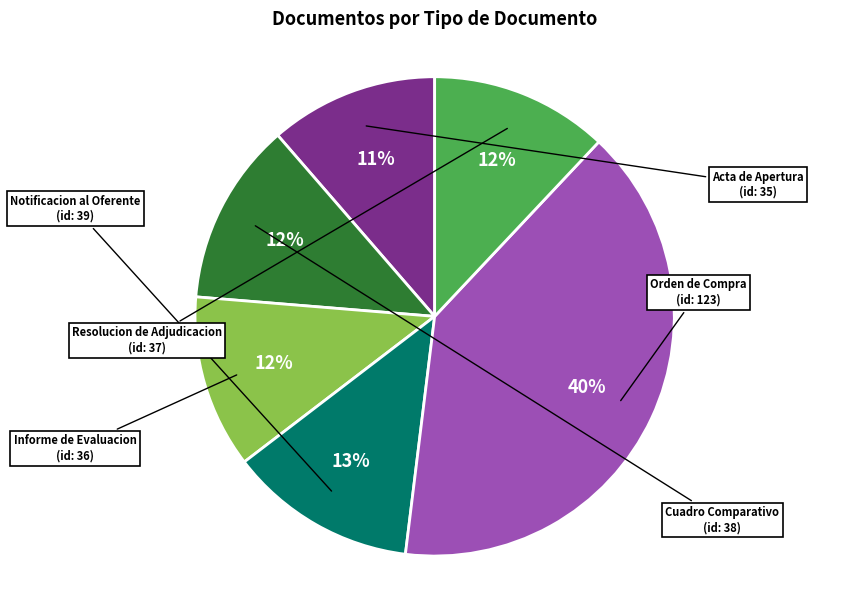

To the nearest percent, what is the difference between the largest and smallest slice percentages?

29%